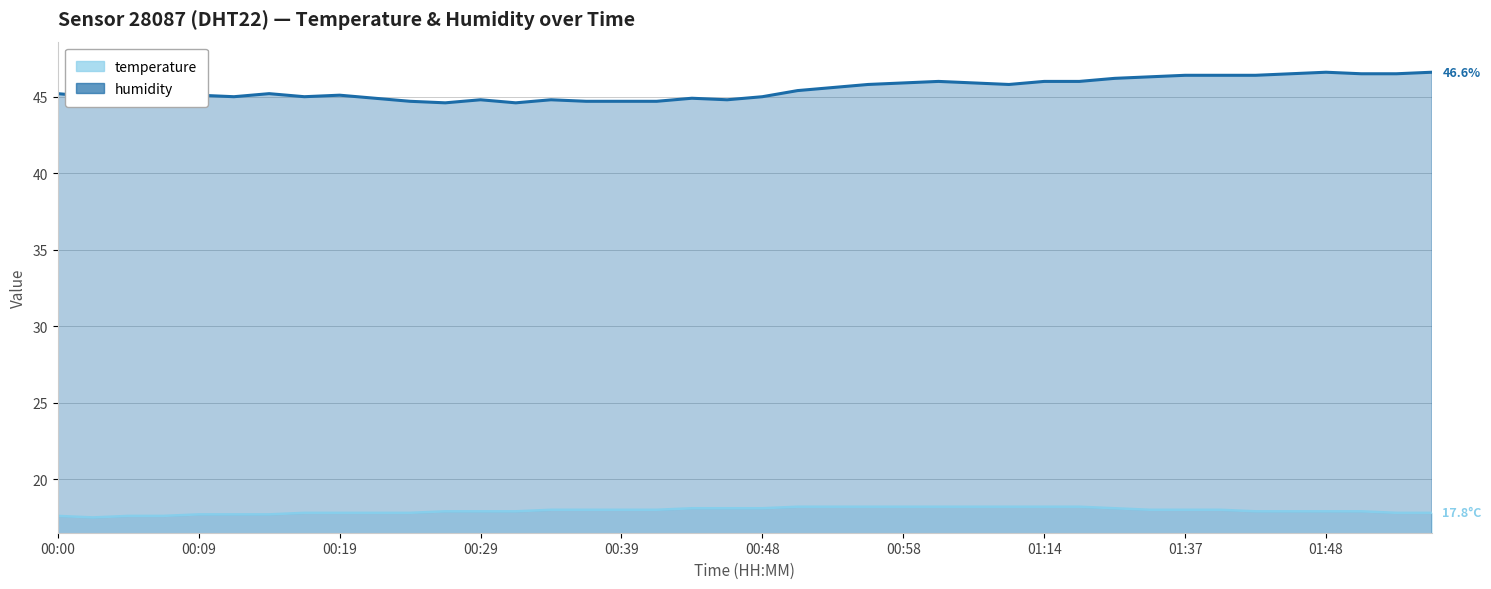

Rank the categories by temperature value from lowest to highest.

00:02, 00:00, 00:05, 00:07, 00:09, 00:12, 00:14, 00:17, 00:19, 00:22, 00:24, 01:53, 01:55, 00:27, 00:29, 00:31, 01:43, 01:45, 01:48, 01:50, 00:34, 00:36, 00:39, 00:41, 01:35, 01:37, 01:40, 00:44, 00:46, 00:48, 01:26, 00:51, 00:53, 00:56, 00:58, 01:01, 01:03, 01:12, 01:14, 01:17